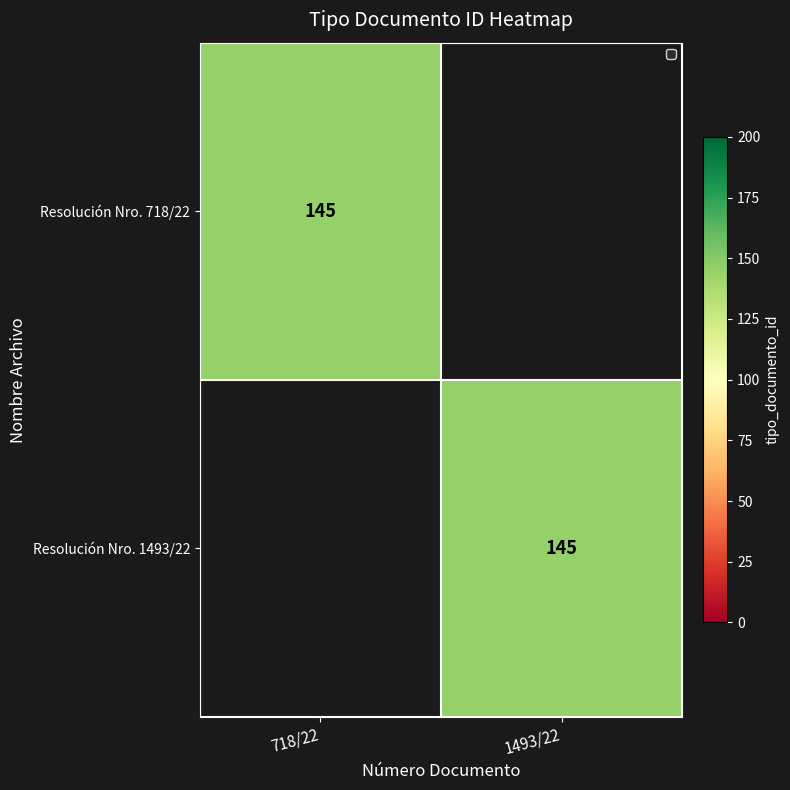

At how many categories does at least one series exceed 54?

2